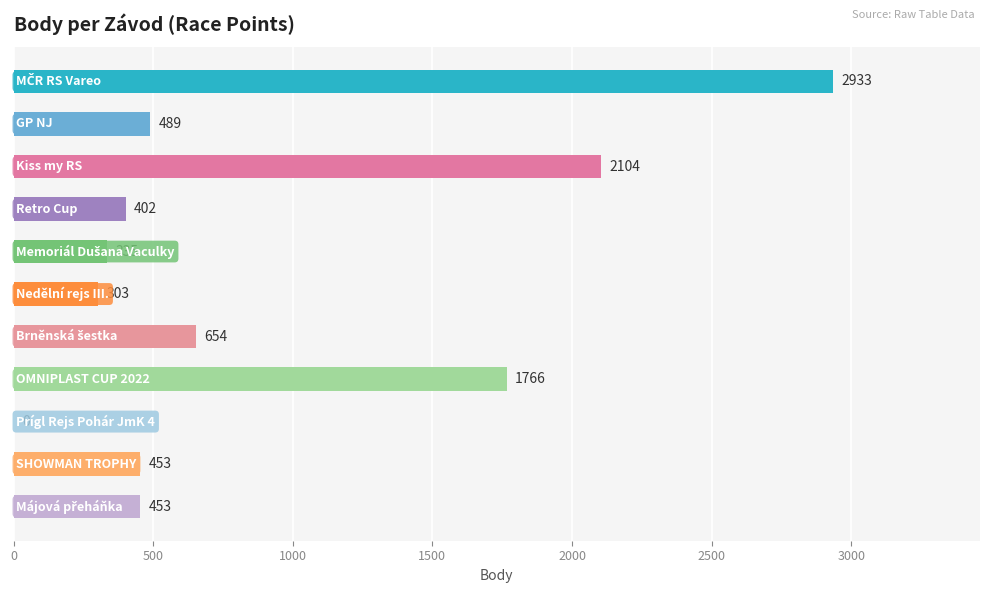

What is the greatest value displayed?

2933